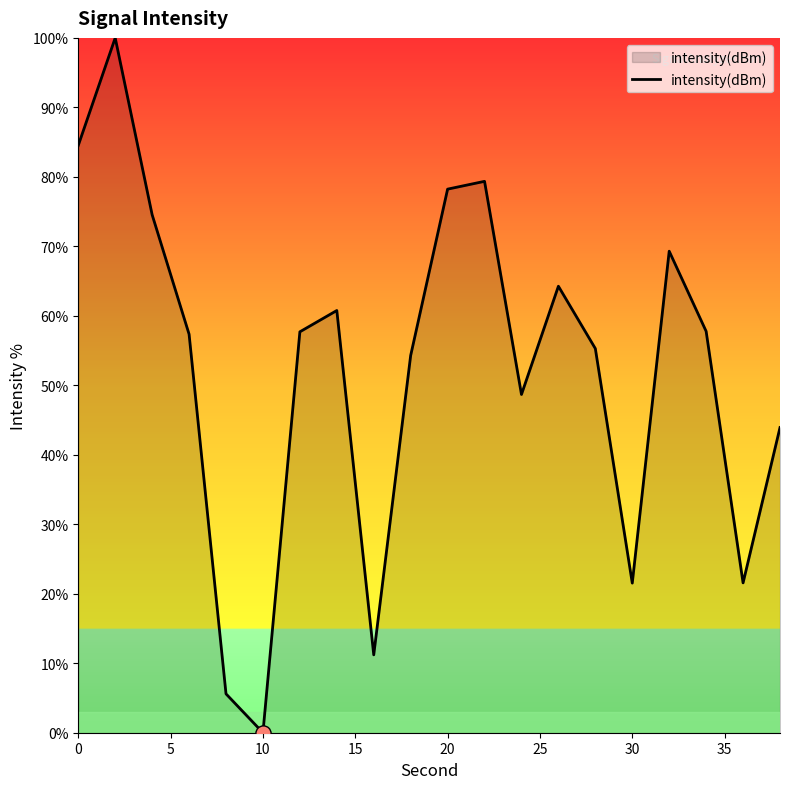

What is the difference between the maximum and minimum values?

100.0